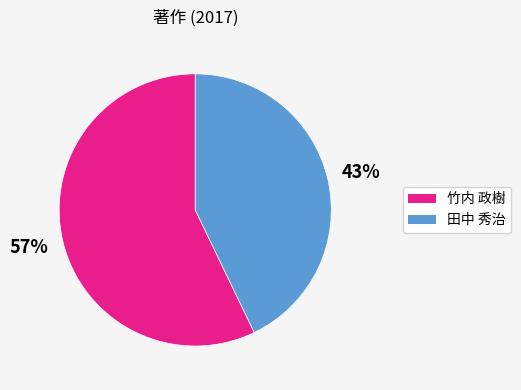

Which category has the biggest portion of the pie?

竹内 政樹